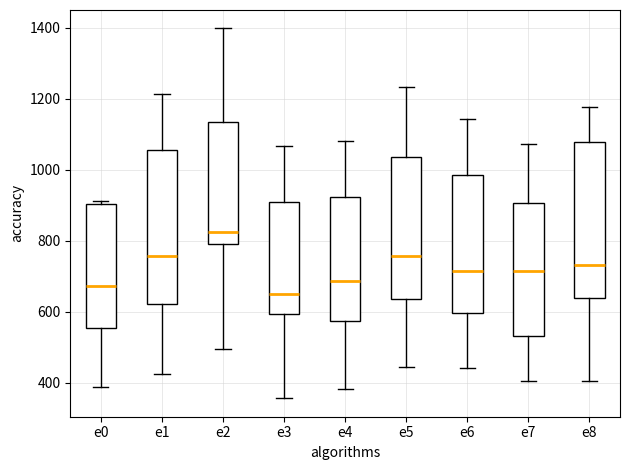

Where does the lower whisker of the box for e3 end on the y-axis? The values are not printed on the chart, so give them approximately, as read against the axis.

360